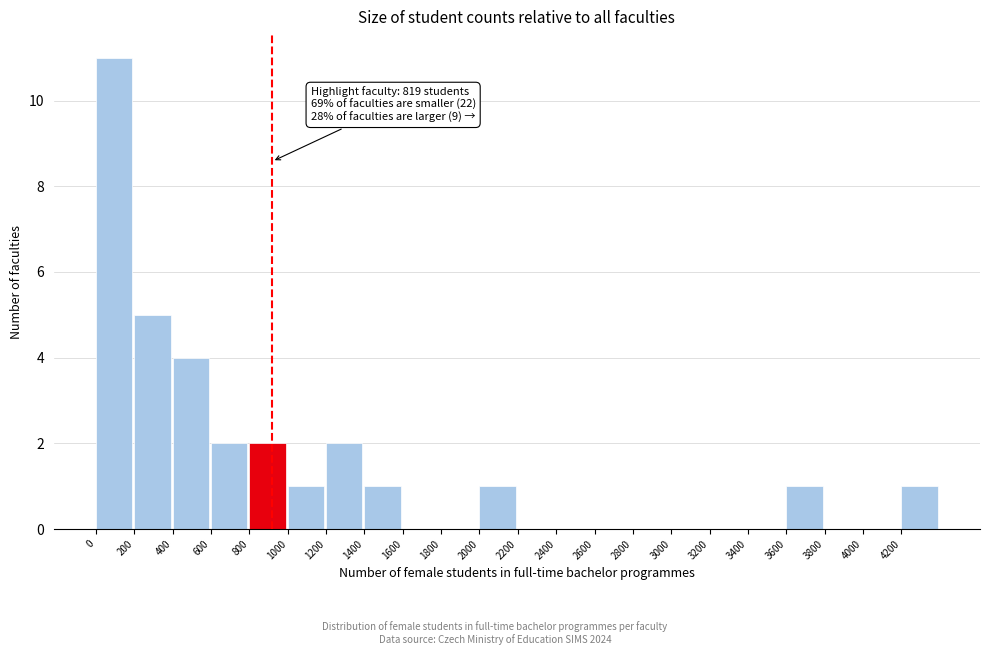

Over which range of the x-axis is the bar tallest?

0 to 200